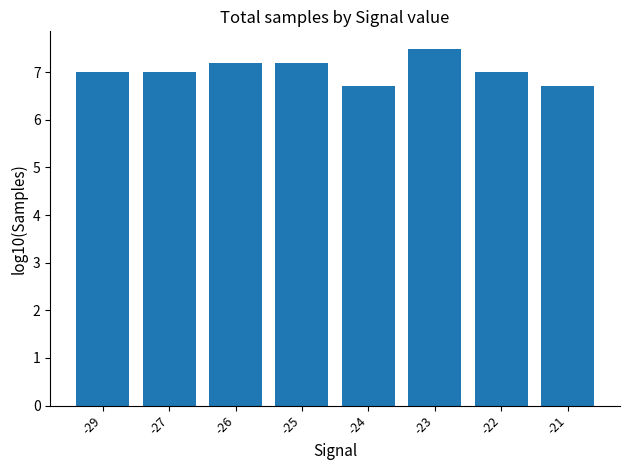

What is the change in value from -26 to -24?

-0.5